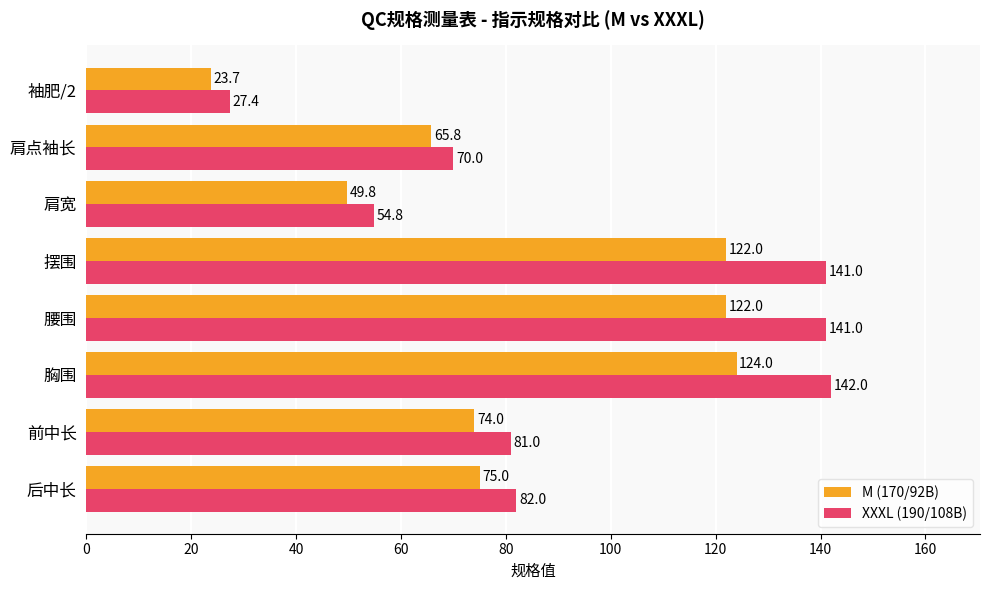

Rank the series at 前中长 from lowest to highest value.

M (170/92B), XXXL (190/108B)